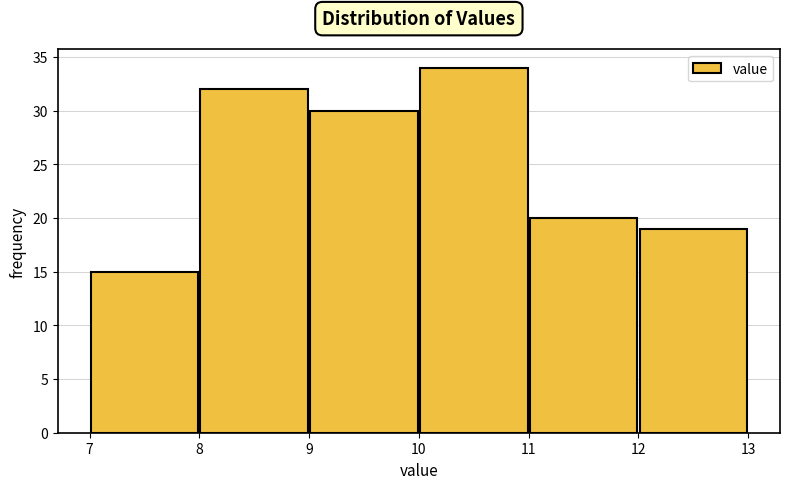

Reading left to right, transcribe this chart: for each bar, give the range it covers on the x-axis and its height. The values are not printed on the chart, so give them approximately, as read against the axis.

7 to 8: 15
8 to 9: 32
9 to 10: 30
10 to 11: 34
11 to 12: 20
12 to 13: 19